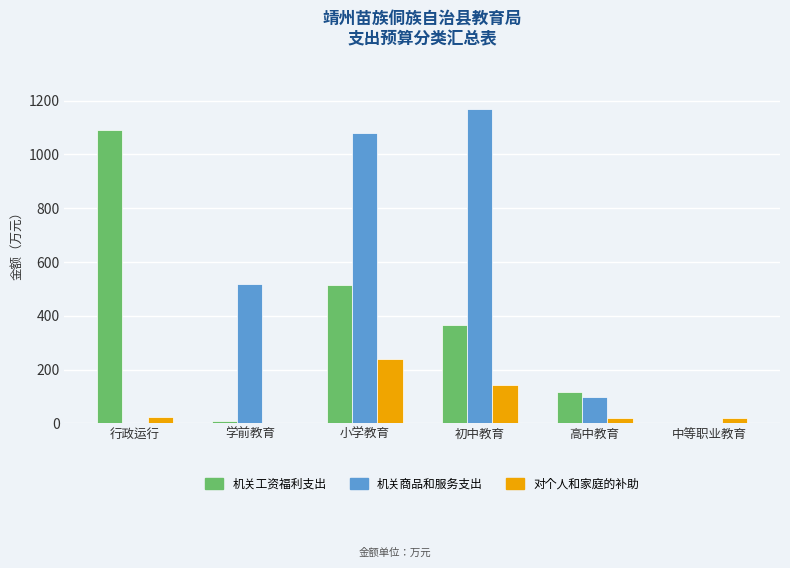

Which series changed the most between 行政运行 and 初中教育?

机关商品和服务支出